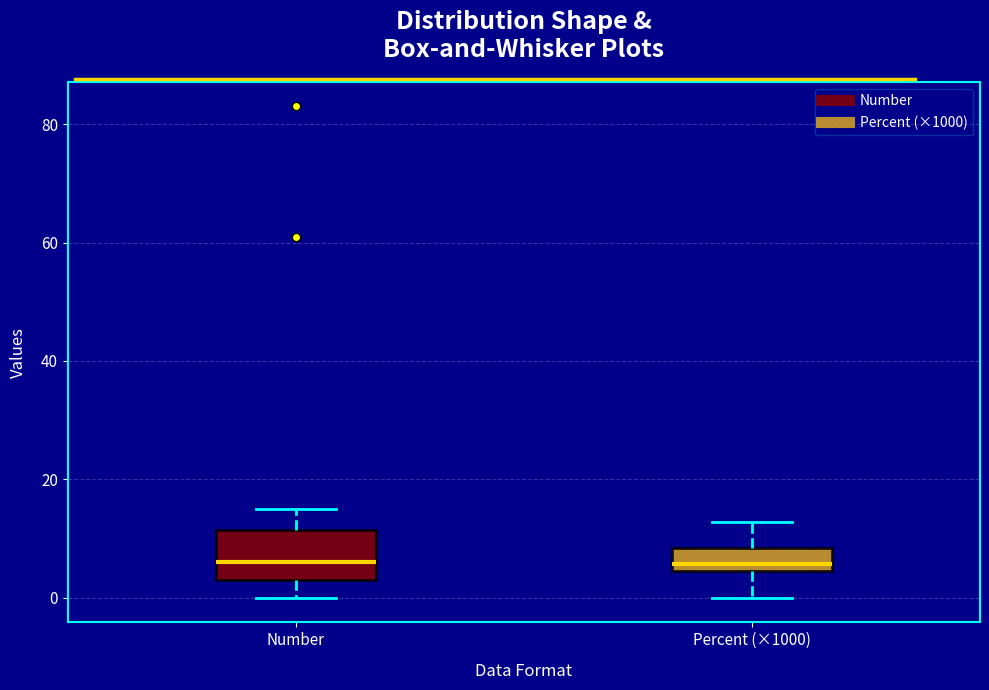

Where is the upper edge of the box for Number on the y-axis? The values are not printed on the chart, so give them approximately, as read against the axis.

12